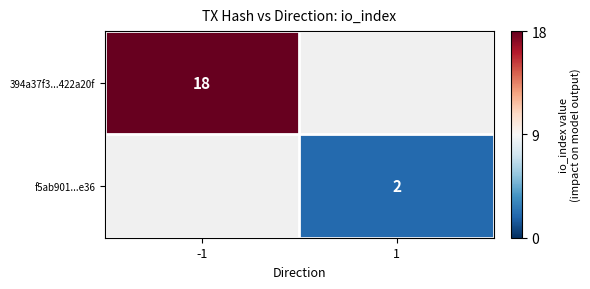

The value of 394a37f3...422a20f at -1 is 11. True or false?

False